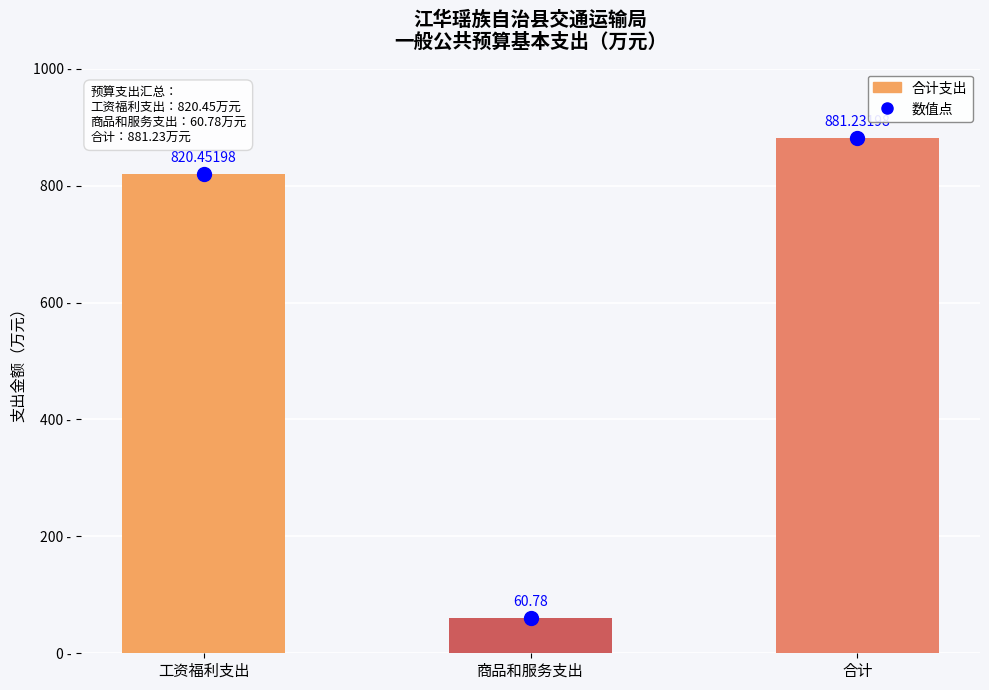

At which category does the chart reach its minimum across all series?

商品和服务支出